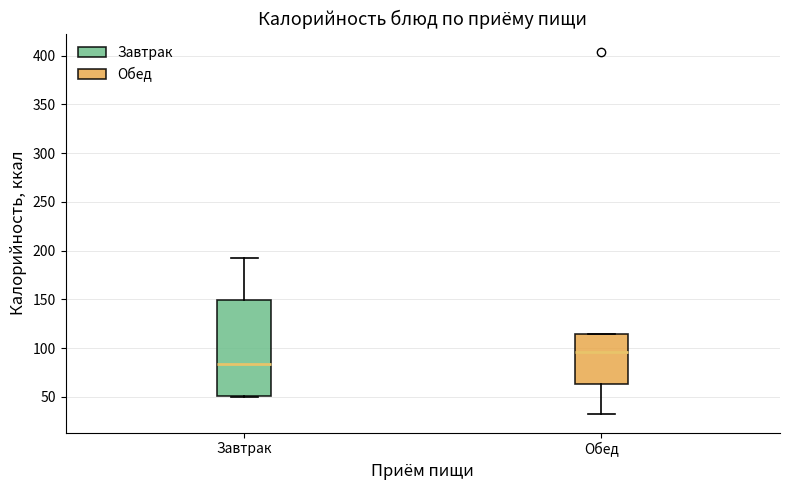

Reading left to right, read every box against the y-axis: the position of its median line, the range the box covers, and the ends of its whiskers. The values are not printed on the chart, so give them approximately, as read against the axis.

Завтрак: median 85, box 50 to 150, whiskers 50 to 190
Обед: median 95, box 65 to 115, whiskers 30 to 115